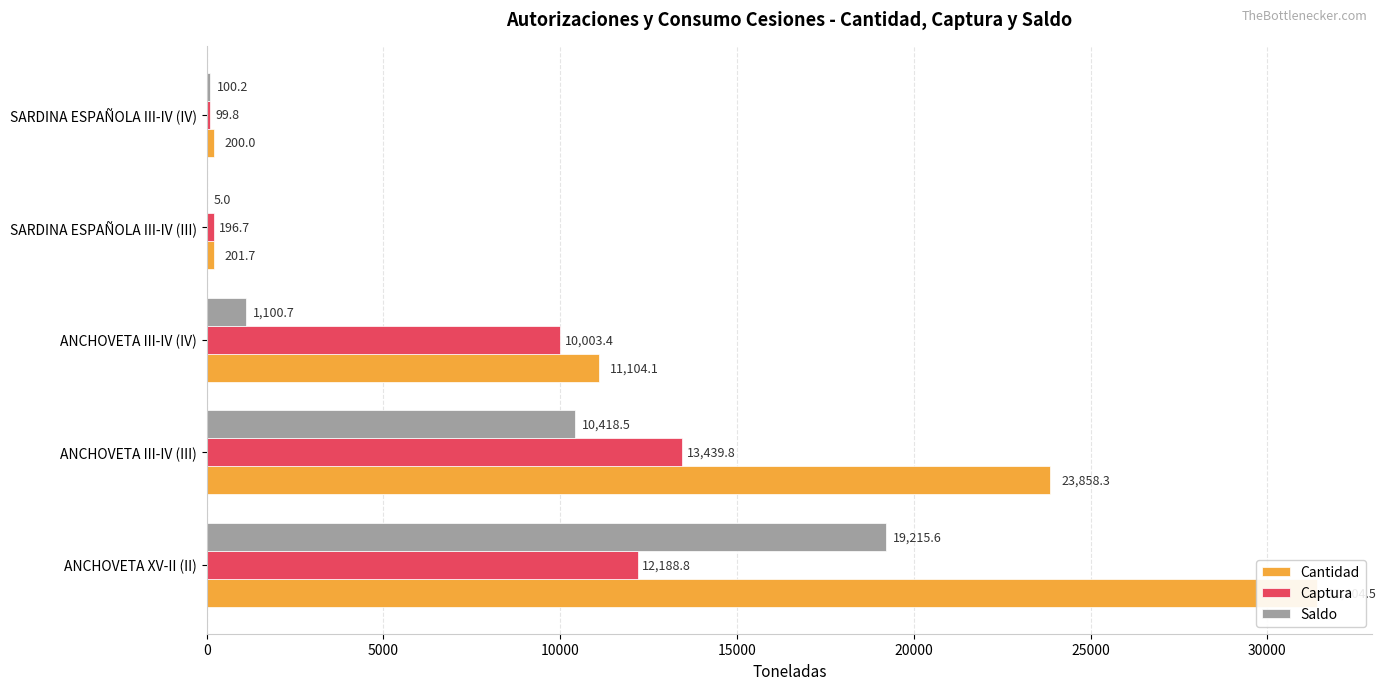

True or false: Captura has a value of 6977.9 at ANCHOVETA III-IV (IV).

False